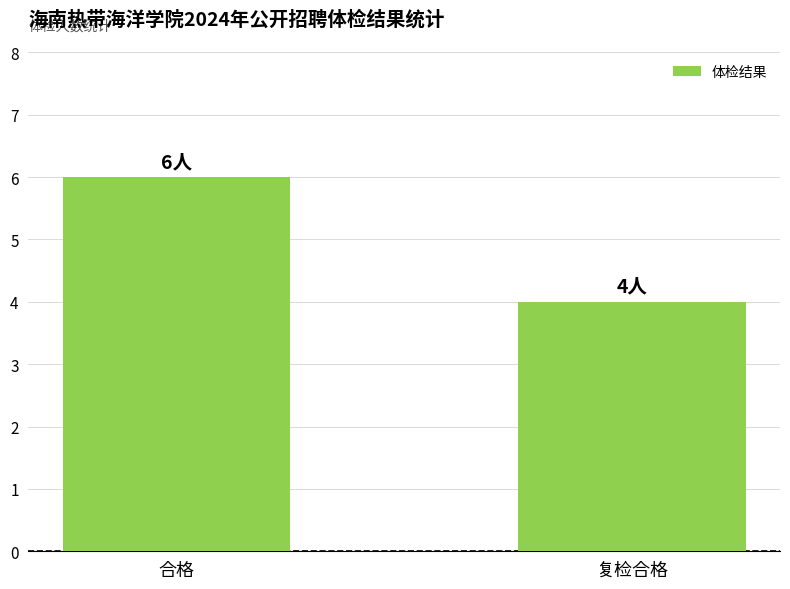

What is the label of the 1st bar from the left?

合格